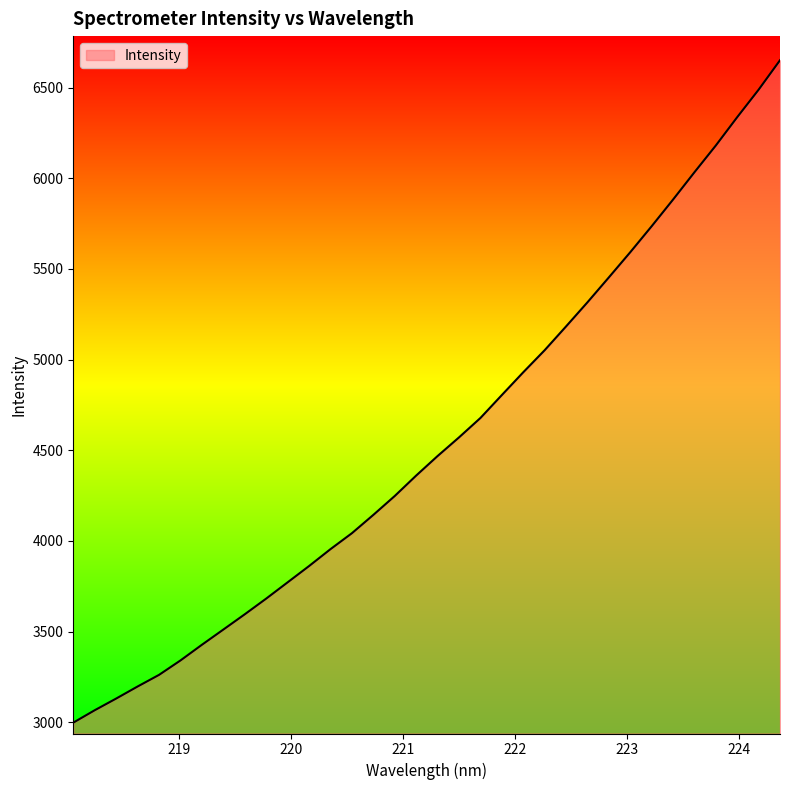

What is the difference between the maximum and minimum values?

3653.7